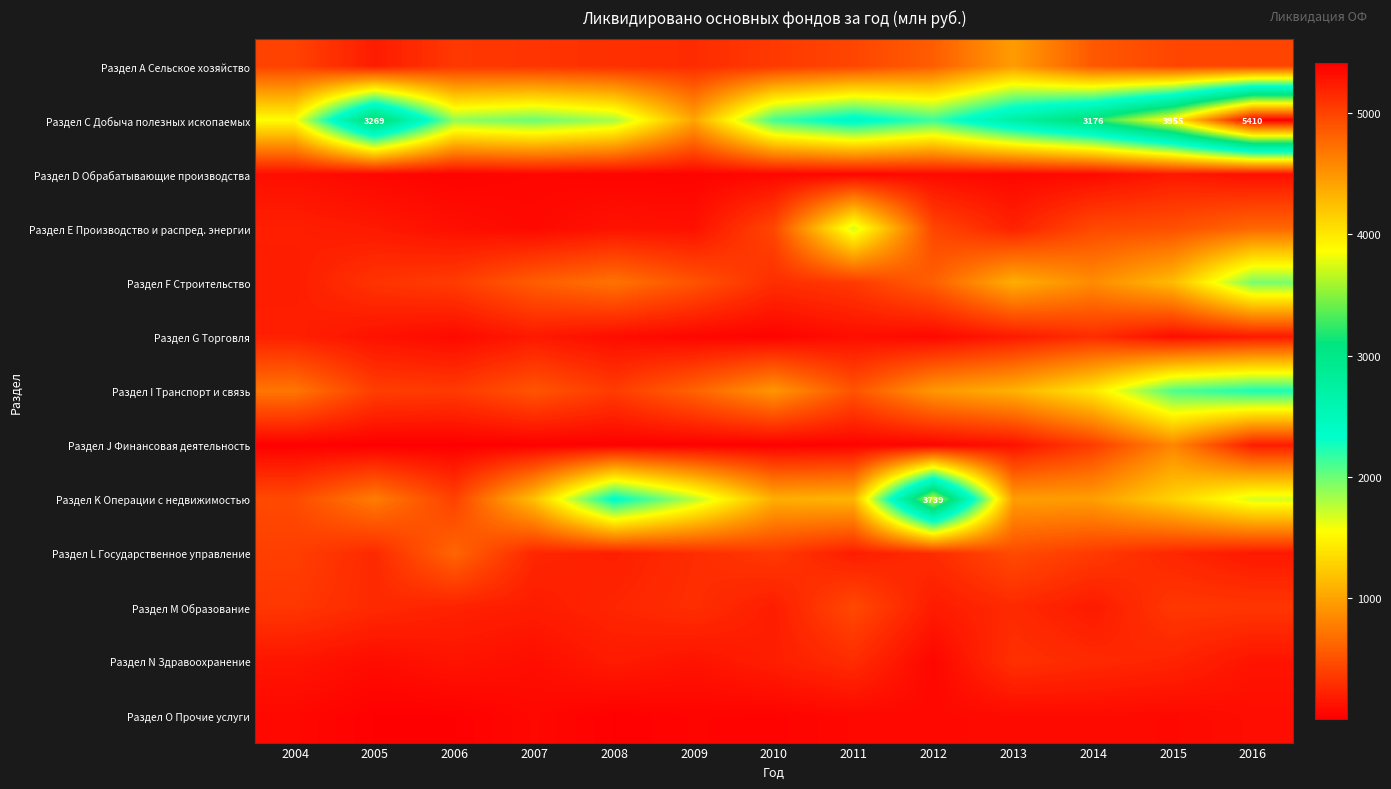

What is the sum of the Раздел С Добыча полезных ископаемых values at 2004 and 2012?

3687